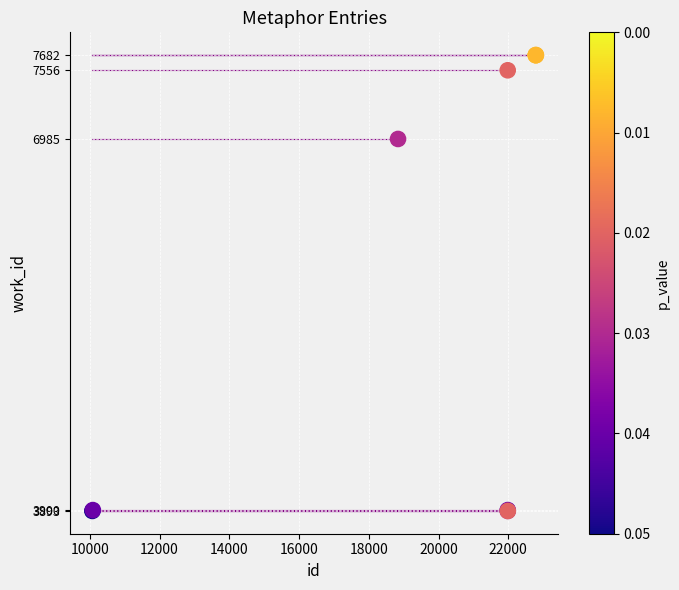

What Y value in the scatter plot is closest to 5787?

6985